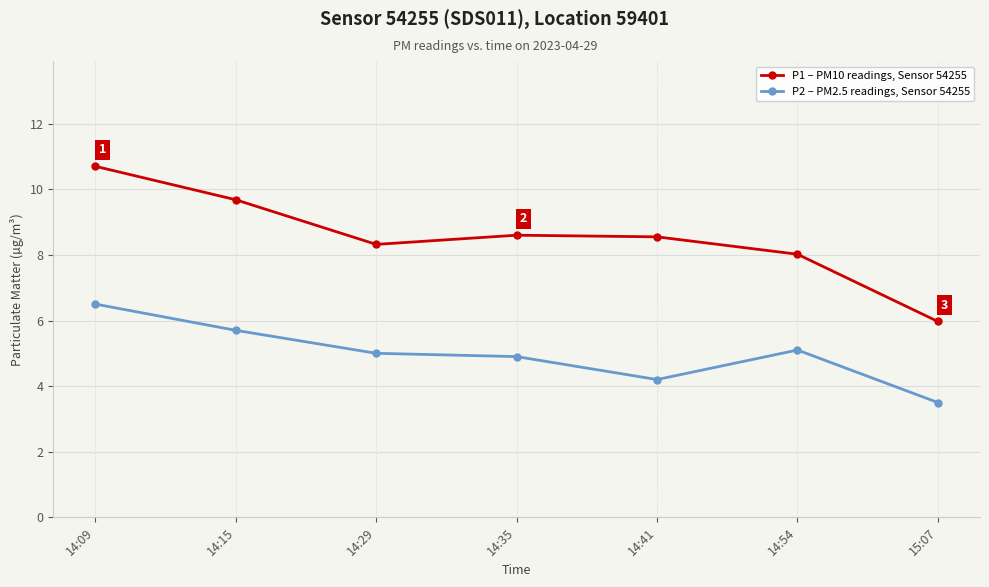

Reading left to right, what are all the values shown in this chart?

P1 – PM10 readings, Sensor 54255: 10.7	9.7	8.3	8.6	8.6	8.0	6.0
P2 – PM2.5 readings, Sensor 54255: 6.5	5.7	5.0	4.9	4.2	5.1	3.5